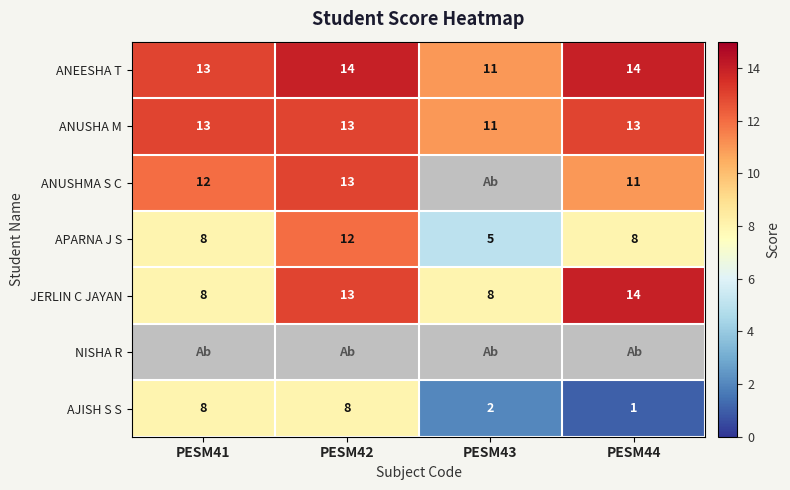

What is the spread (max minus min) of values at PESM43?

9.0